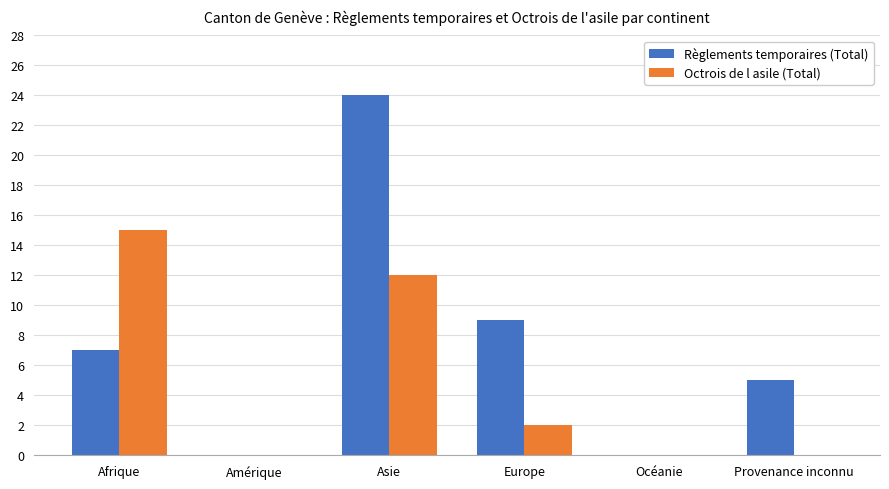

At which label is Règlements temporaires (Total) closest to 12?

Europe